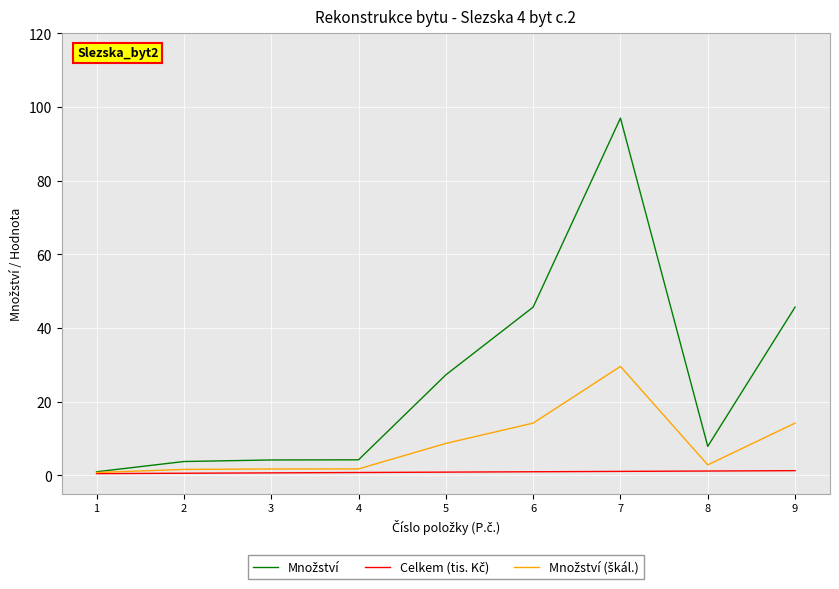

At which category is the sum across all series the highest?

7